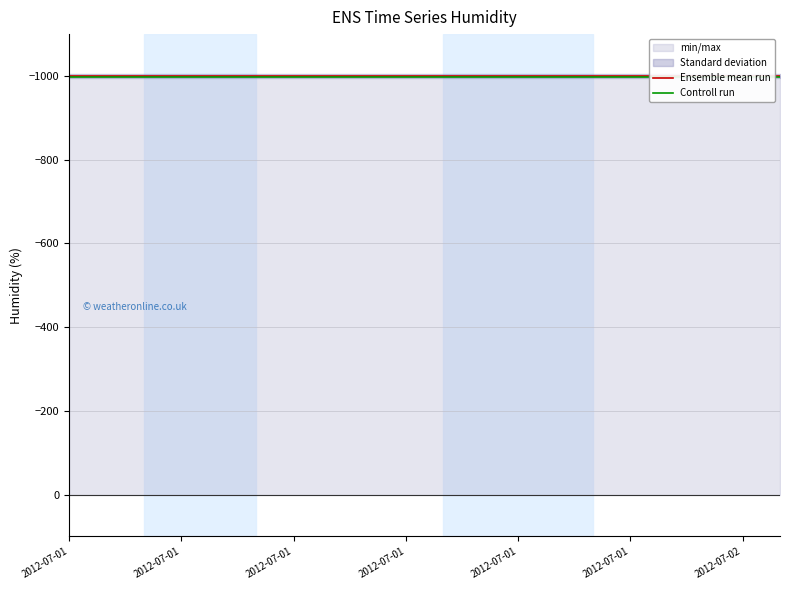

Reading right to left, transcribe all the data shown in this chart.

Ensemble mean run: -999	-999	-999	-999	-999	-999	-999	-999	-999	-999	-999	-999	-999	-999	-999	-999	-999	-999	-999	-999
Controll run: -997	-997	-997	-997	-997	-997	-997	-997	-997	-997	-997	-997	-997	-997	-997	-997	-997	-997	-997	-997